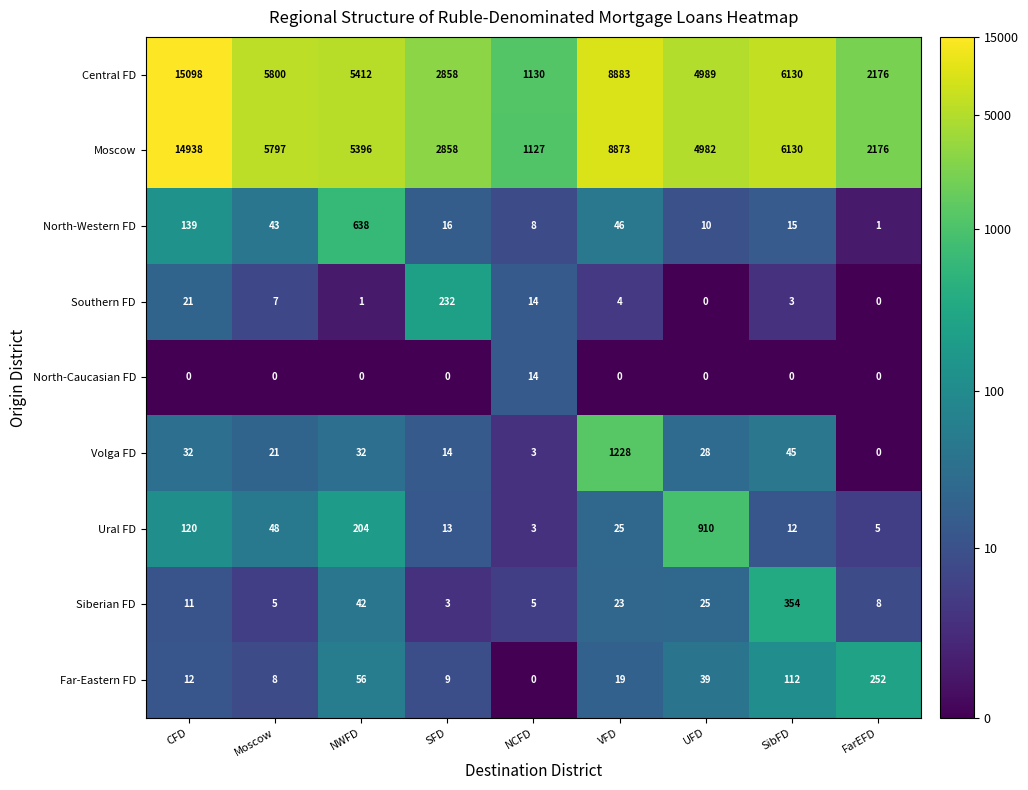

True or false: Moscow has a value of 4982 at UFD.

True